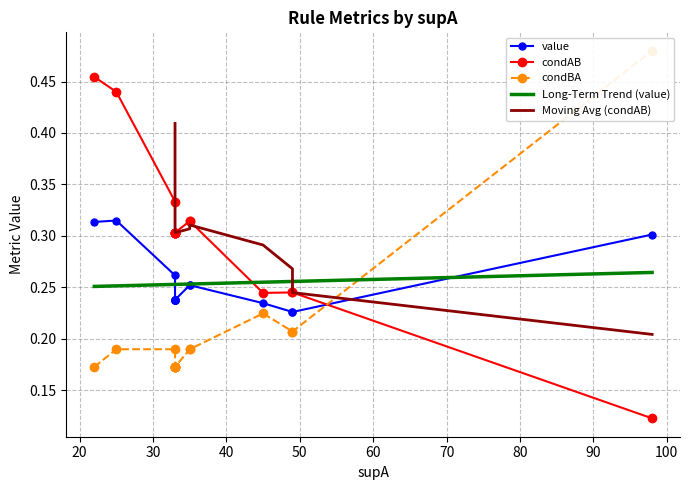

List the labels in order of condAB value, largest first.

1, 0, 3, 4, 5, 6, 7, 8, 9, 10, 11, 13, 14, 12, 2